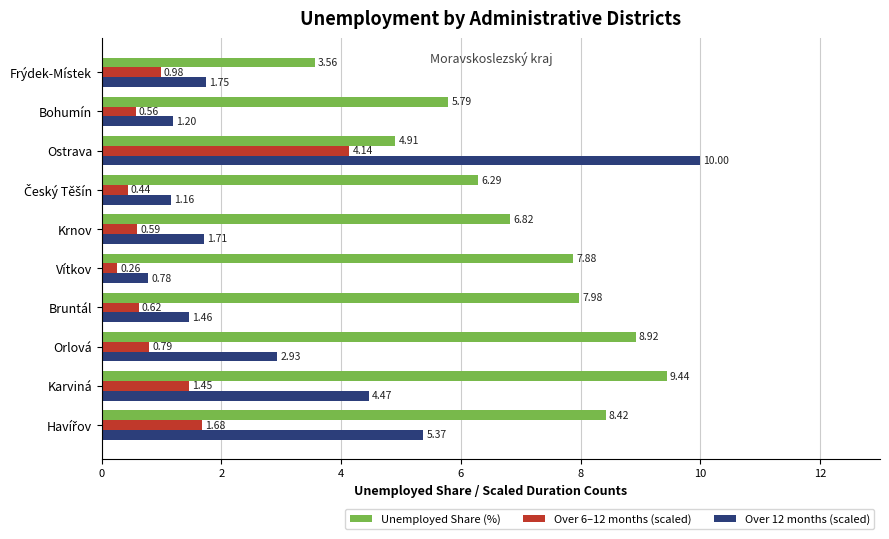

How many data points in Over 12 months (scaled) are above 1?

9